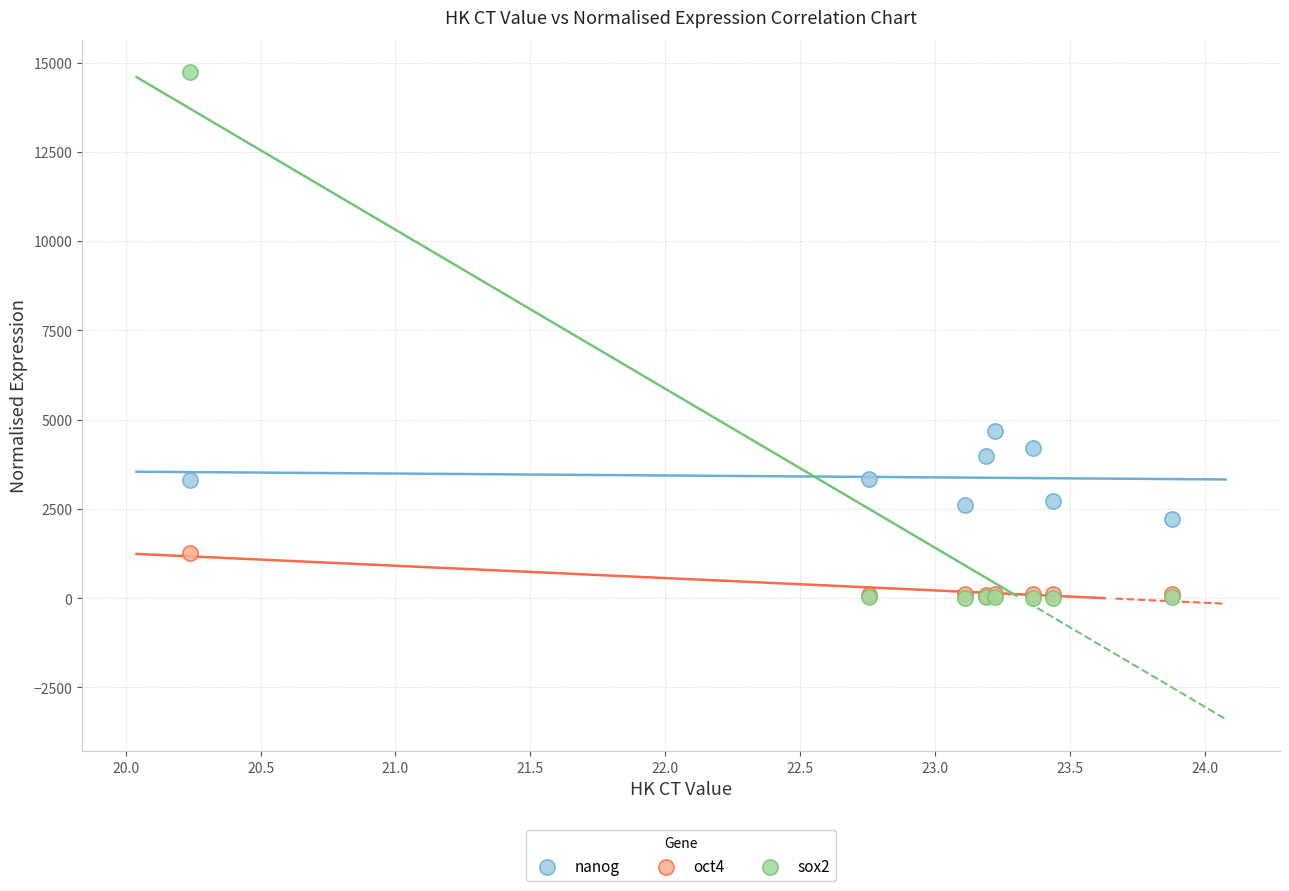

Which series has the widest spread of Y values?

sox2